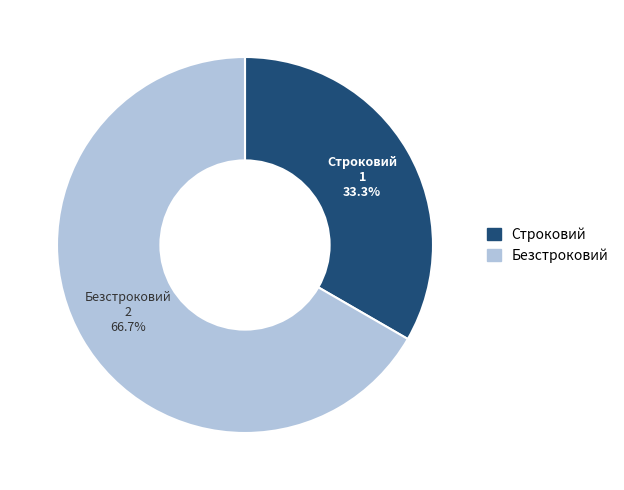

How much of the chart is everything except Строковий?

66.7%